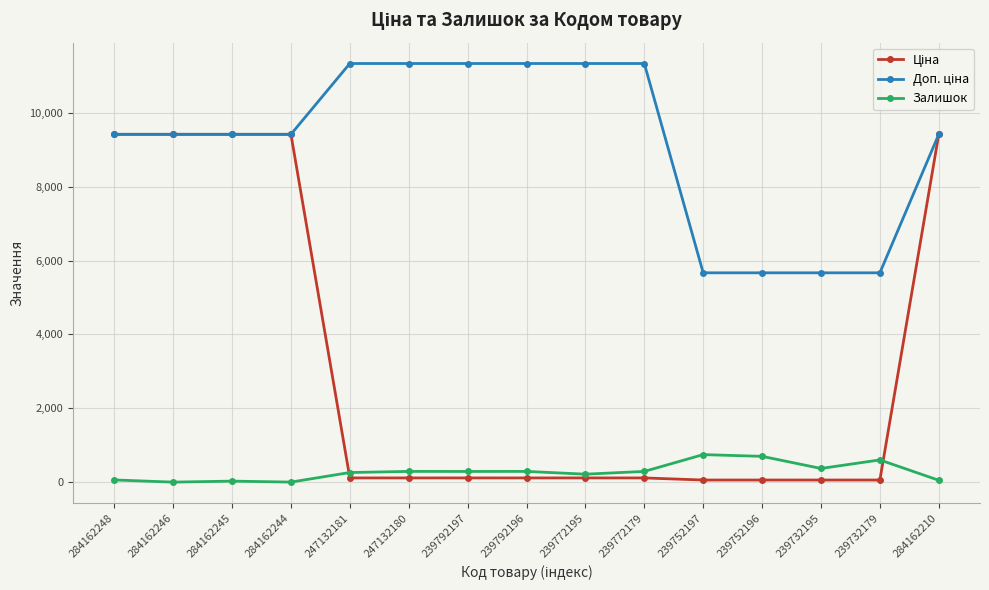

What is the greatest value displayed?

11334.0